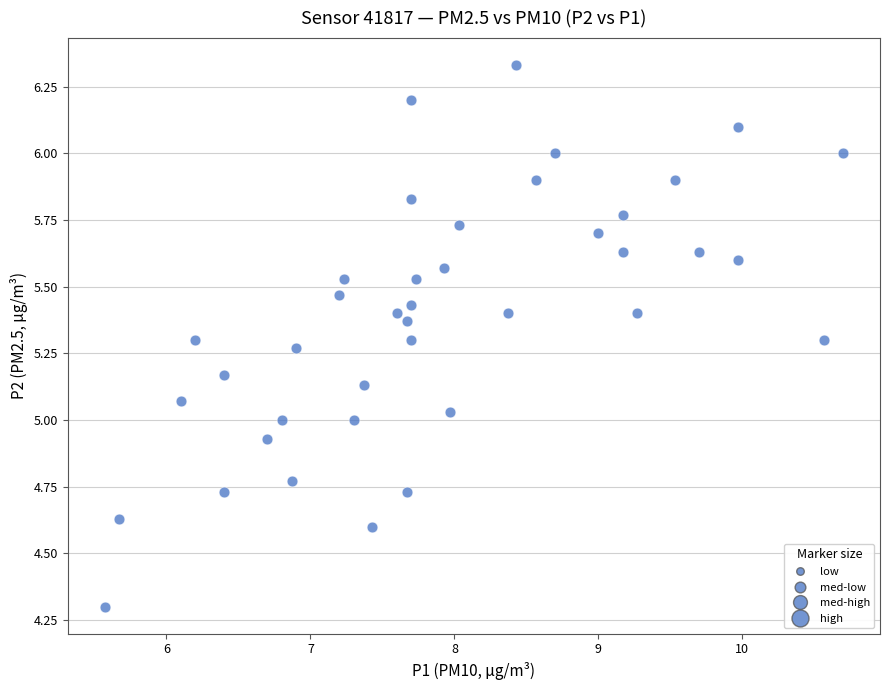

What is the range of Y values (max minus min)?

2.0